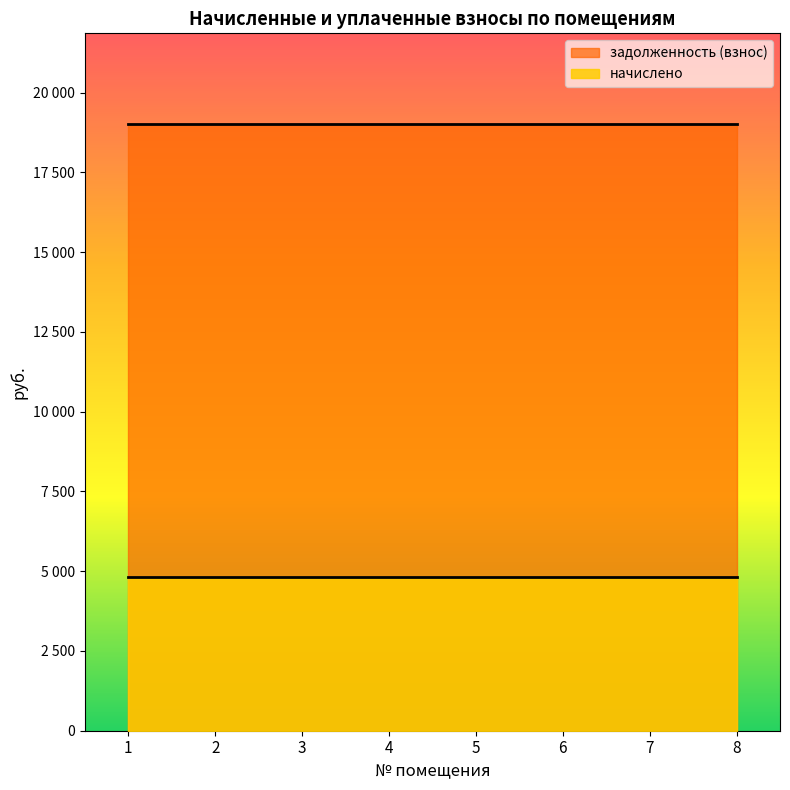

Reading left to right, what are all the values shown in this chart?

начислено: 4811.4	4811.4	4811.4	4811.4	4811.4	4811.4	4811.4	4811.4
задолженность (взнос): 19008.0	19008.0	19008.0	19008.0	19008.0	19008.0	19008.0	19008.0